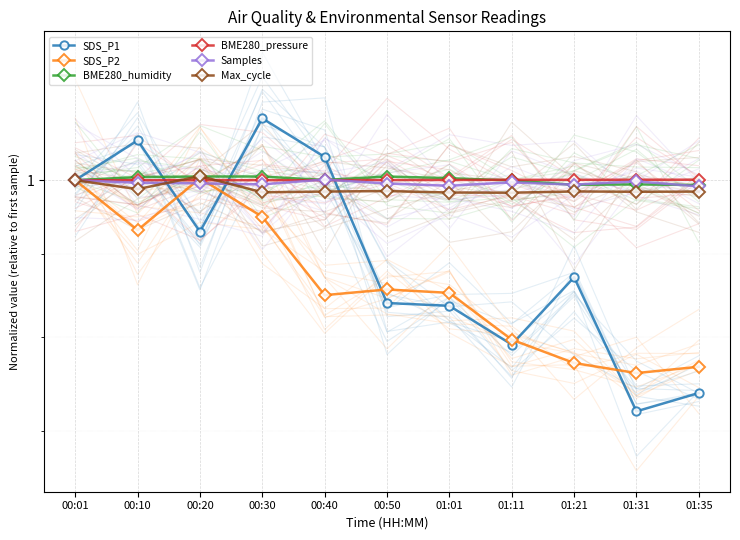

How many lines are shown in the chart?

6